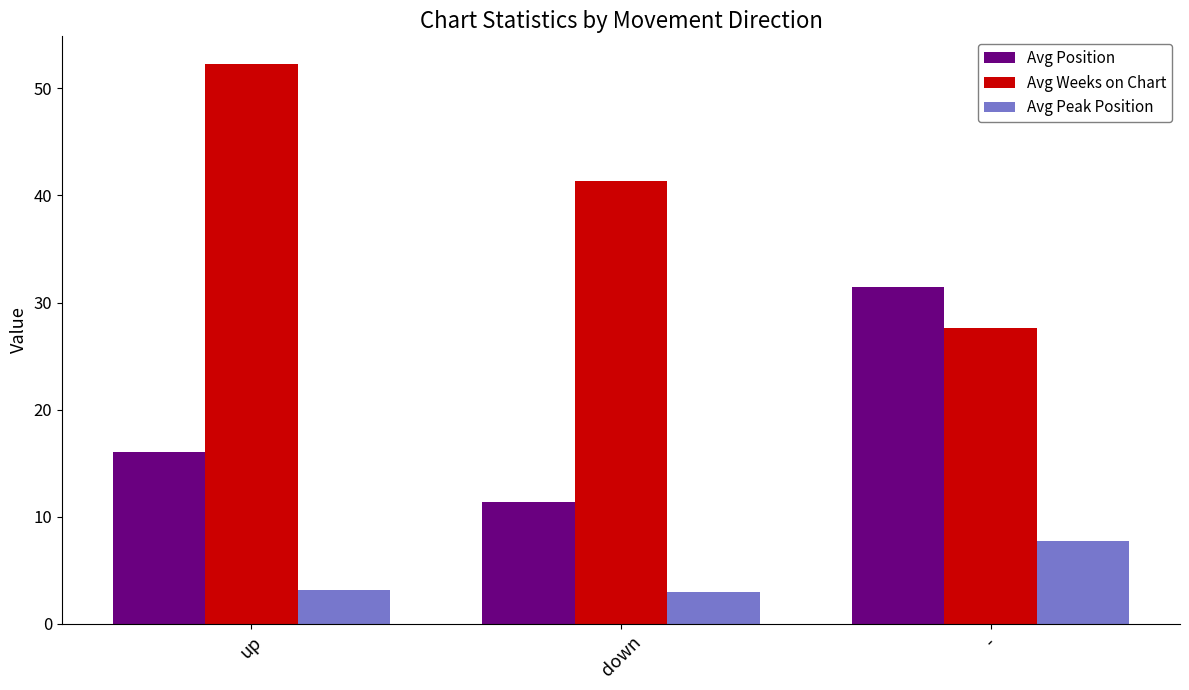

Which series has the largest range (max minus min)?

Avg Weeks on Chart